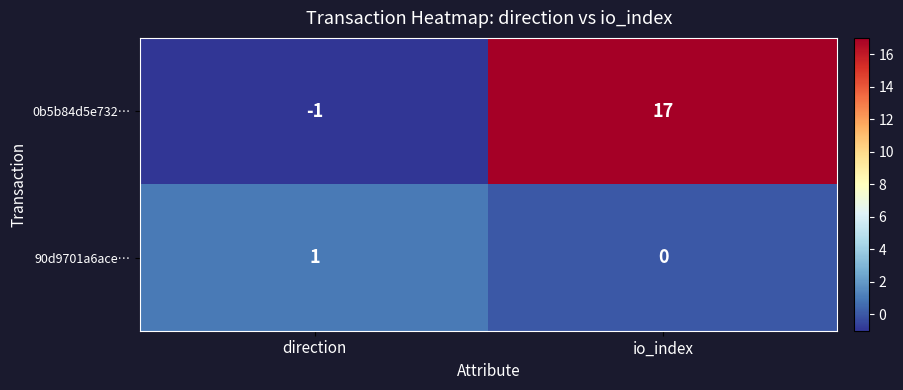

Count the number of categories in the chart.

2